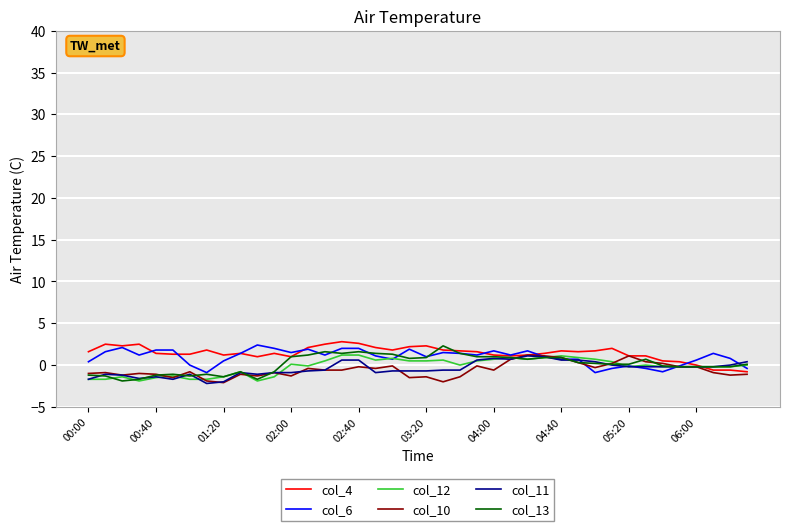

What is the smallest value displayed?

-2.2